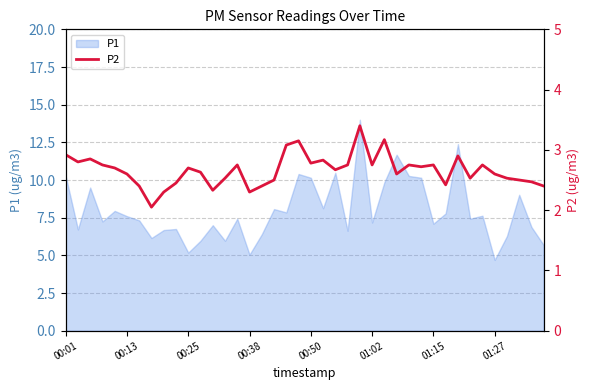

True or false: the data has more than 0 interior local peaks.

True